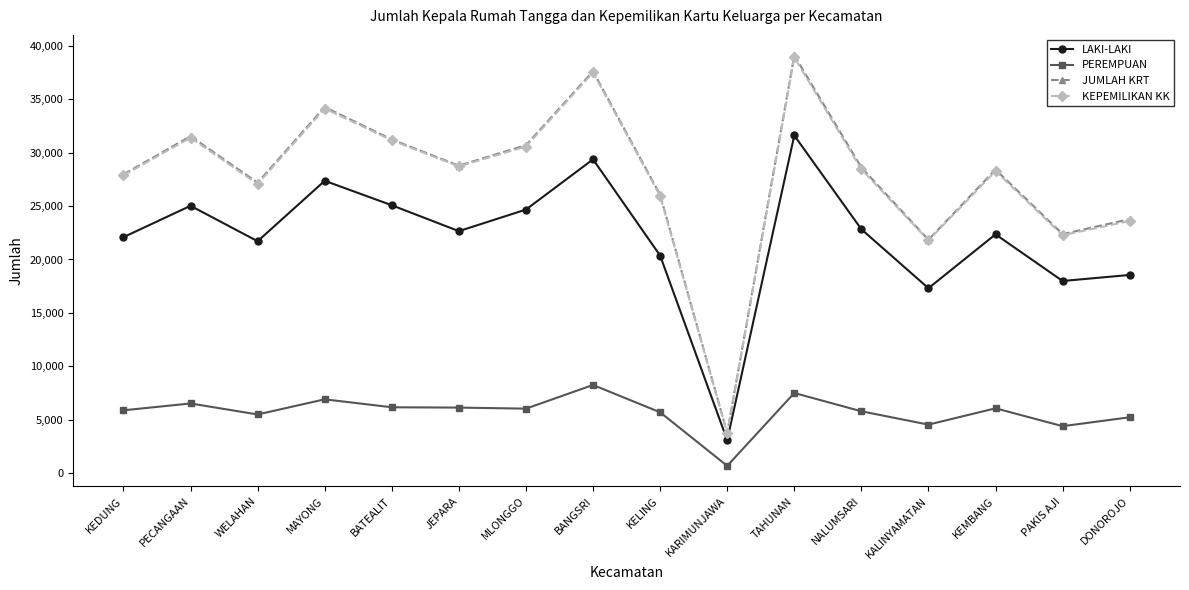

What is the greatest value displayed?

39112